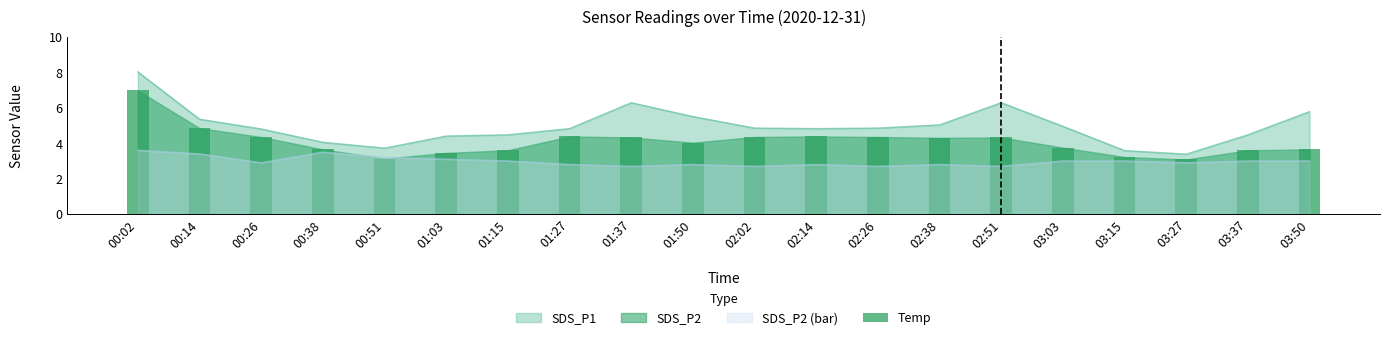

What is the label of the 2nd bar from the right?

03:37